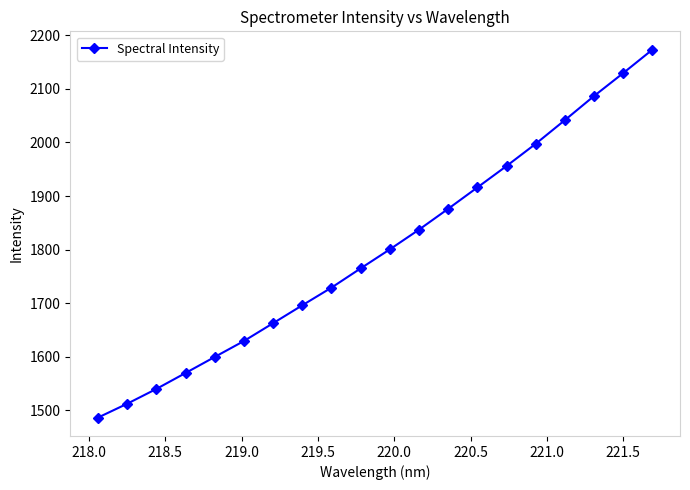

True or false: there are more than 2 points higher than both neighbors.

False